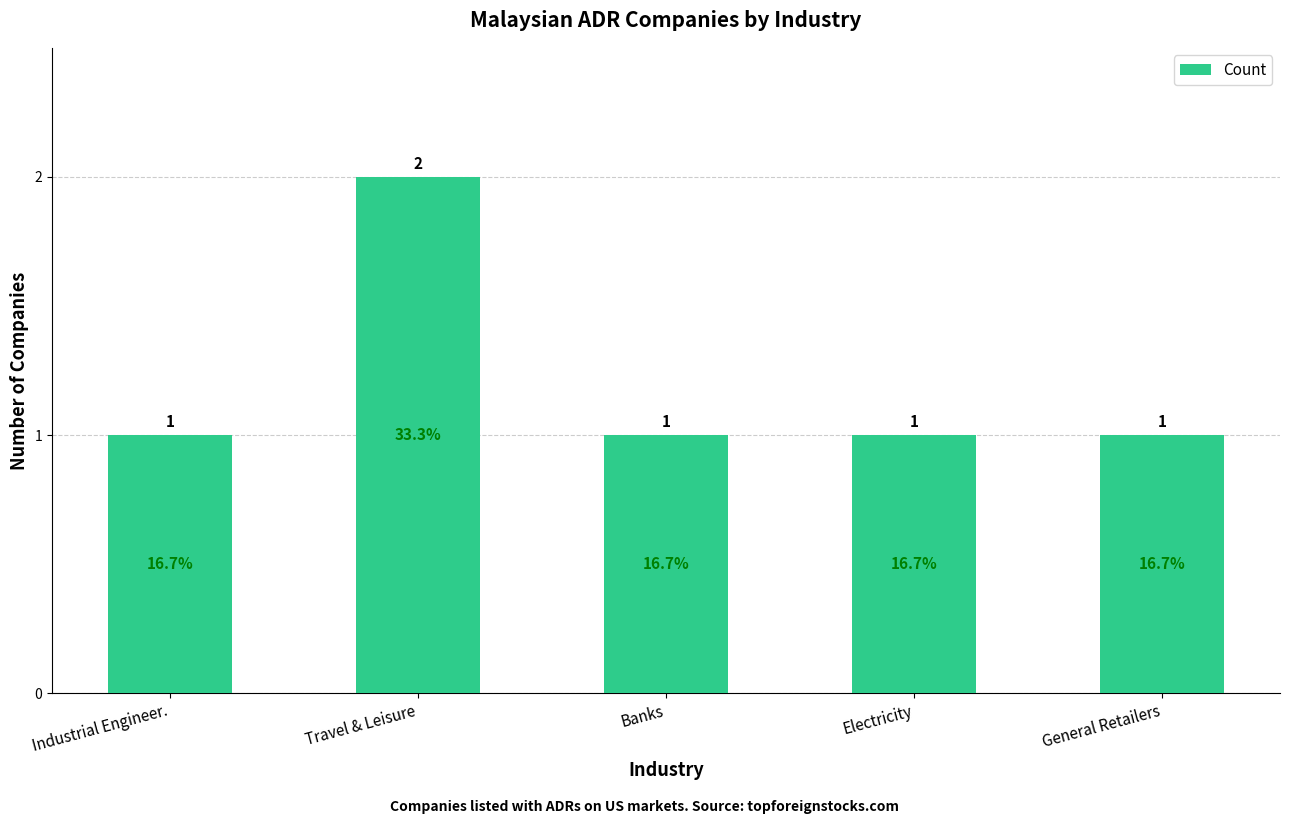

What is the sum of the values at Industrial Engineer. and General Retailers?

2